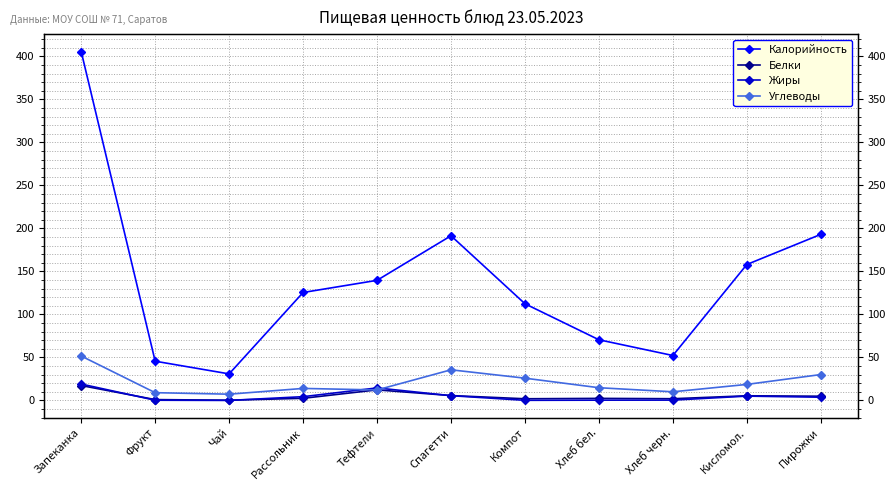

Reading left to right, what are all the values shown in this chart?

Калорийность: 405.5	45.6	30.8	125.5	139.6	191.4	112.4	70.5	52.2	158.0	193.0
Белки: 17.3	1.0	0.3	2.5	12.2	5.7	1.9	2.4	2.0	5.4	4.9
Жиры: 19.0	0.2	0.0	4.4	14.5	5.5	0.1	0.3	0.4	5.0	3.7
Углеводы: 51.6	9.0	7.2	13.9	12.2	35.6	25.9	14.8	10.0	18.6	30.1